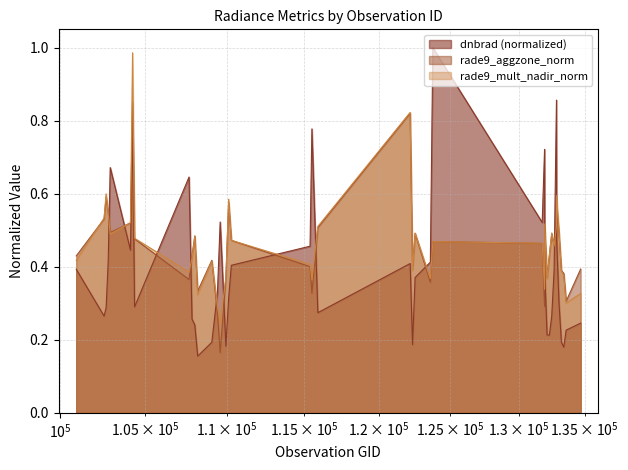

What is the minimum value shown in the chart?

0.2